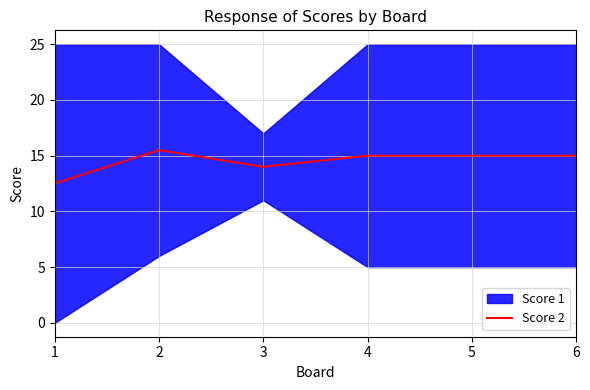

What is the sum of all values?

87.0